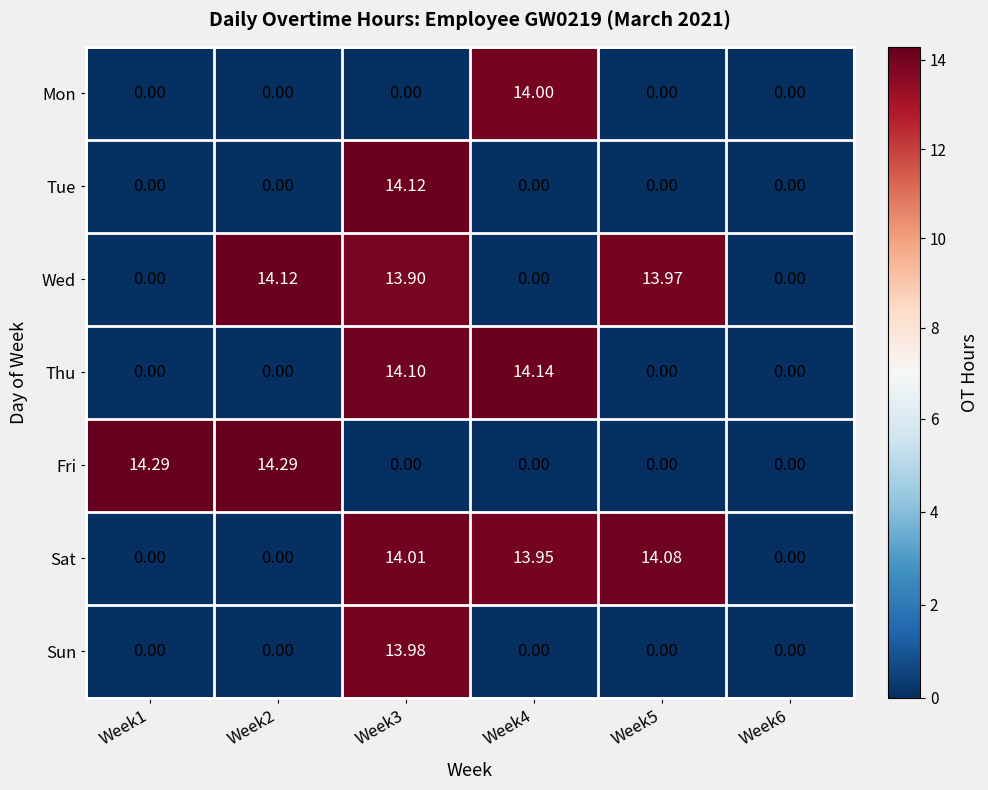

Which series has the largest range (max minus min)?

Fri